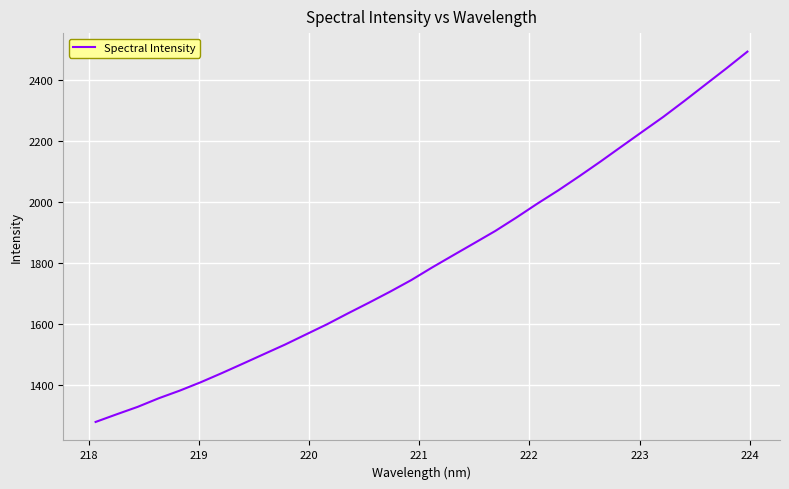

What is the difference between the maximum and minimum values?

1214.6